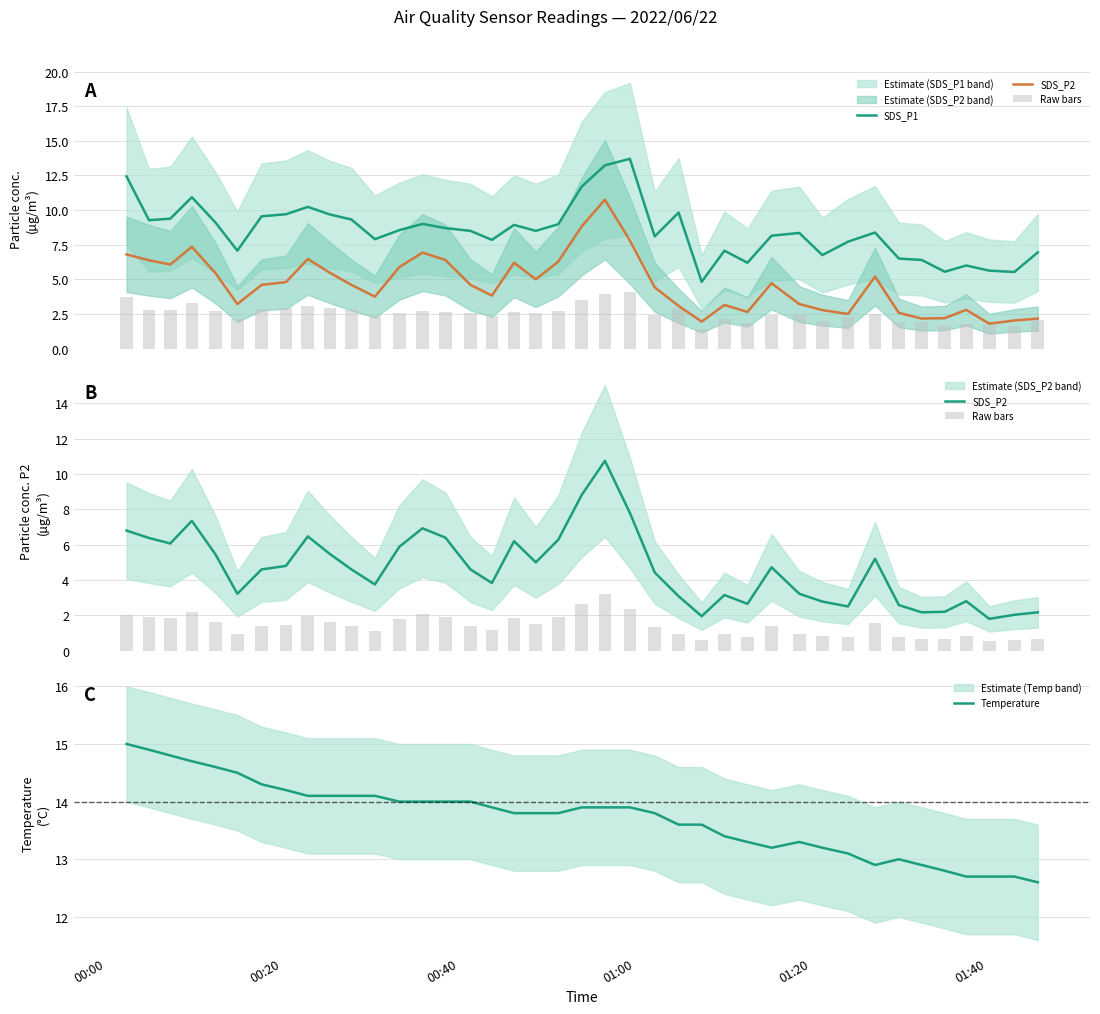

What is the maximum value for Temperature?

15.0